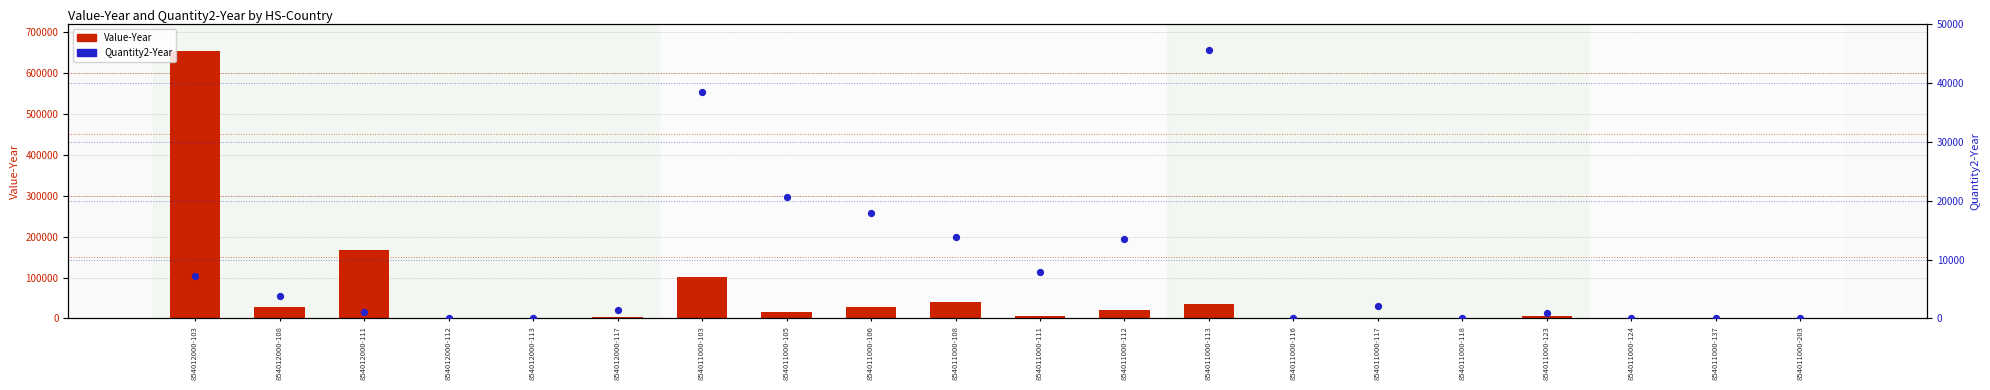

What are all the series names shown in the legend?

Value-Year, Quantity2-Year